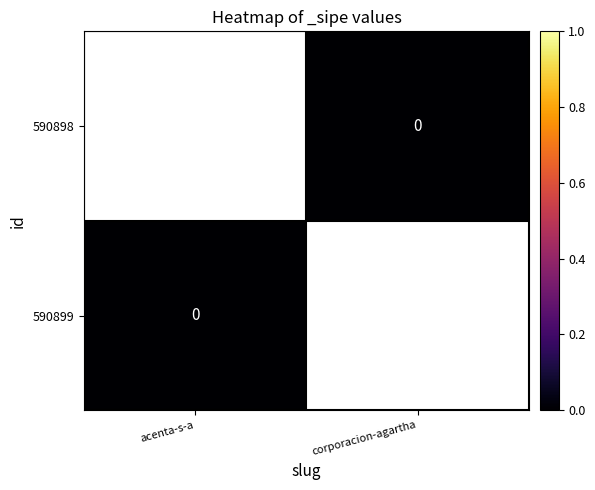

Is it true that 590899 equals 0 at corporacion-agartha?

False